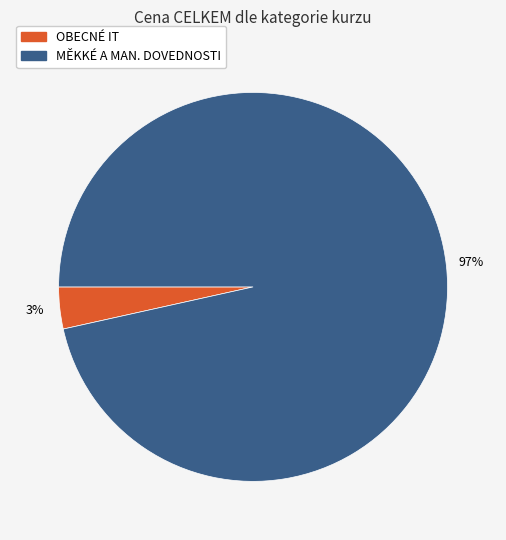

Does any single category account for the majority?

Yes